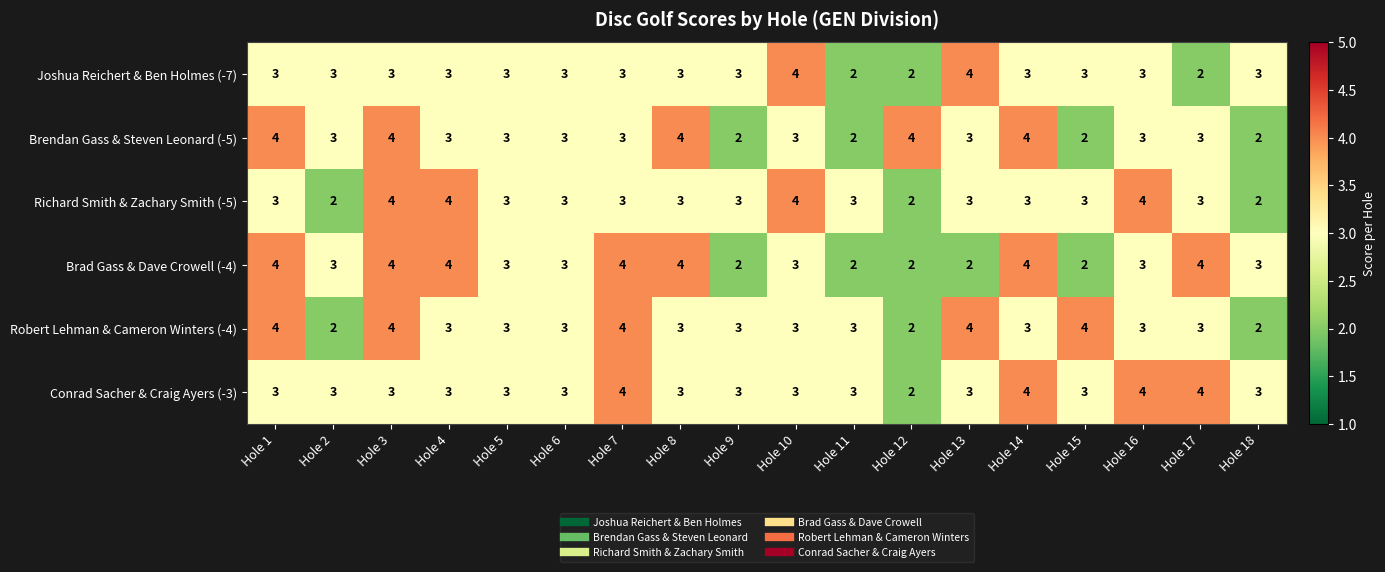

What is the sum of all Robert Lehman & Cameron Winters (-4) values?

56